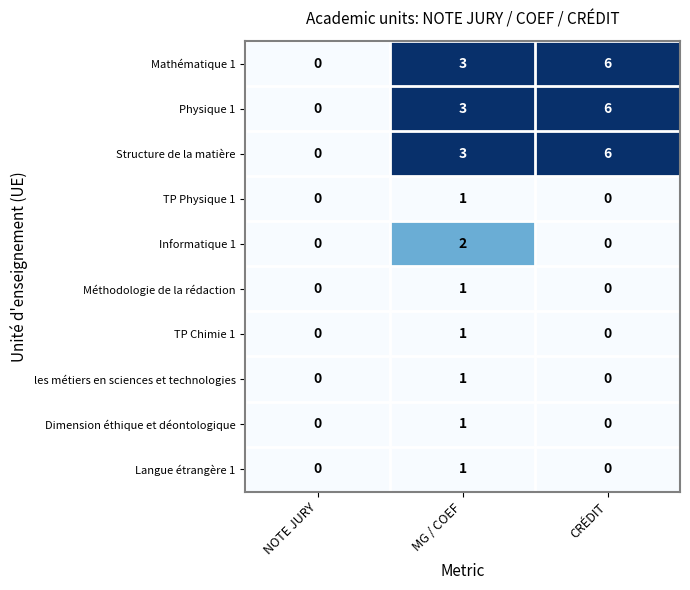

How many values in the TP Physique 1 series exceed 0?

1